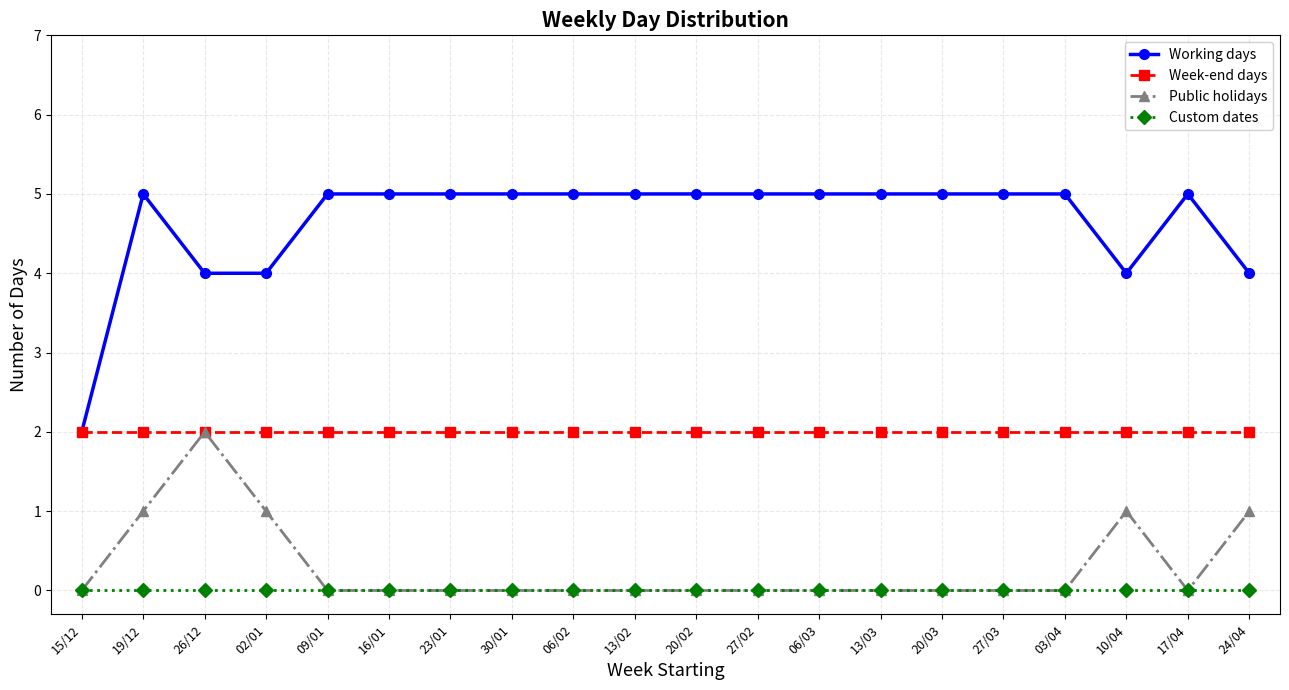

Reading right to left, extract all data points from this chart.

Working days: 24/04=4	17/04=5	10/04=4	03/04=5	27/03=5	20/03=5	13/03=5	06/03=5	27/02=5	20/02=5	13/02=5	06/02=5	30/01=5	23/01=5	16/01=5	09/01=5	02/01=4	26/12=4	19/12=5	15/12=2
Week-end days: 24/04=2	17/04=2	10/04=2	03/04=2	27/03=2	20/03=2	13/03=2	06/03=2	27/02=2	20/02=2	13/02=2	06/02=2	30/01=2	23/01=2	16/01=2	09/01=2	02/01=2	26/12=2	19/12=2	15/12=2
Public holidays: 24/04=1	17/04=0	10/04=1	03/04=0	27/03=0	20/03=0	13/03=0	06/03=0	27/02=0	20/02=0	13/02=0	06/02=0	30/01=0	23/01=0	16/01=0	09/01=0	02/01=1	26/12=2	19/12=1	15/12=0
Custom dates: 24/04=0	17/04=0	10/04=0	03/04=0	27/03=0	20/03=0	13/03=0	06/03=0	27/02=0	20/02=0	13/02=0	06/02=0	30/01=0	23/01=0	16/01=0	09/01=0	02/01=0	26/12=0	19/12=0	15/12=0